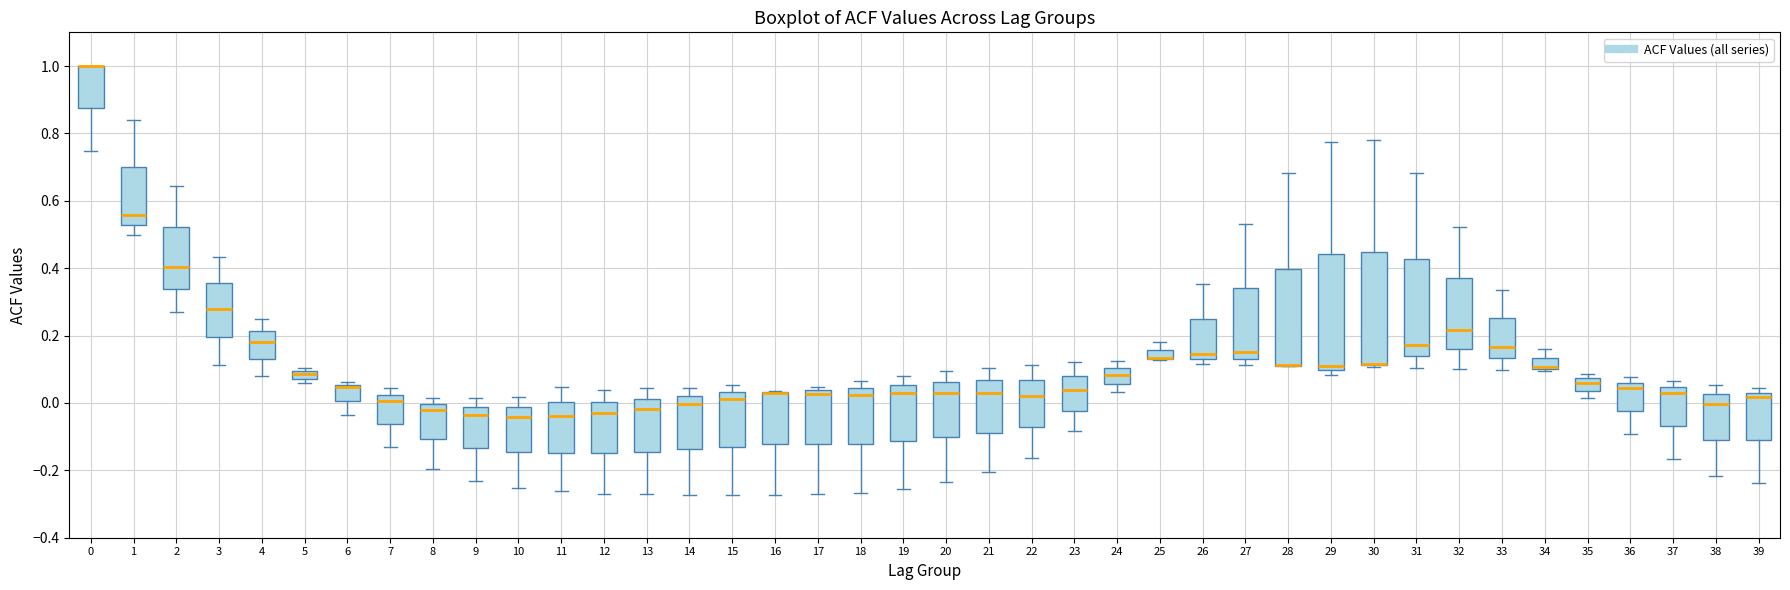

Where is the upper edge of the box at x = 39 on the y-axis? The values are not printed on the chart, so give them approximately, as read against the axis.

0.04